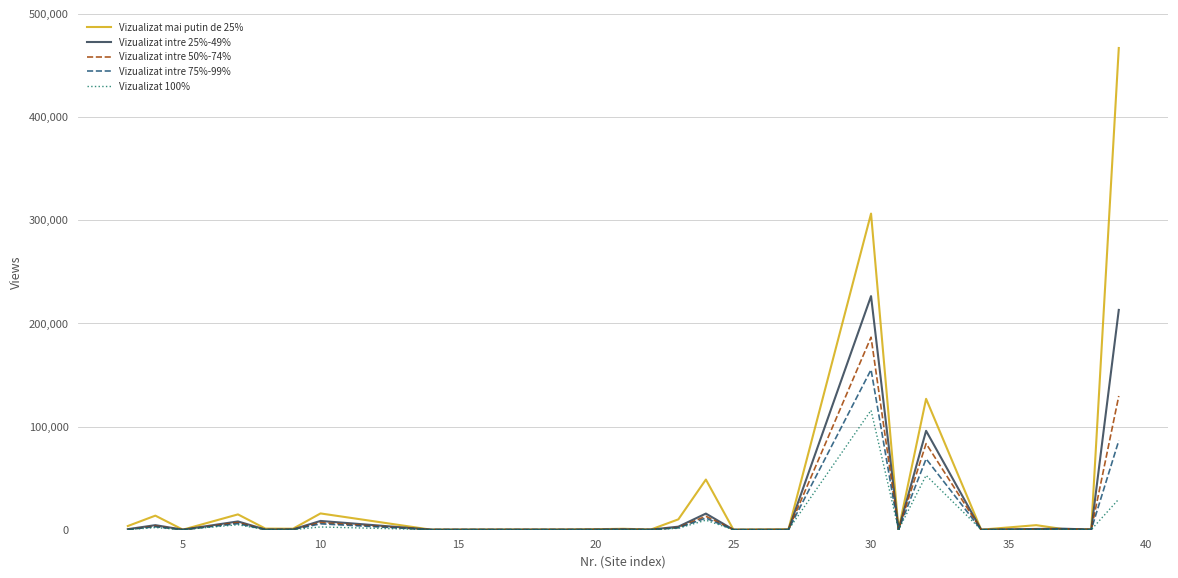

Rank the series by their maximum value, from lowest to highest.

Vizualizat 100%, Vizualizat intre 75%-99%, Vizualizat intre 50%-74%, Vizualizat intre 25%-49%, Vizualizat mai putin de 25%